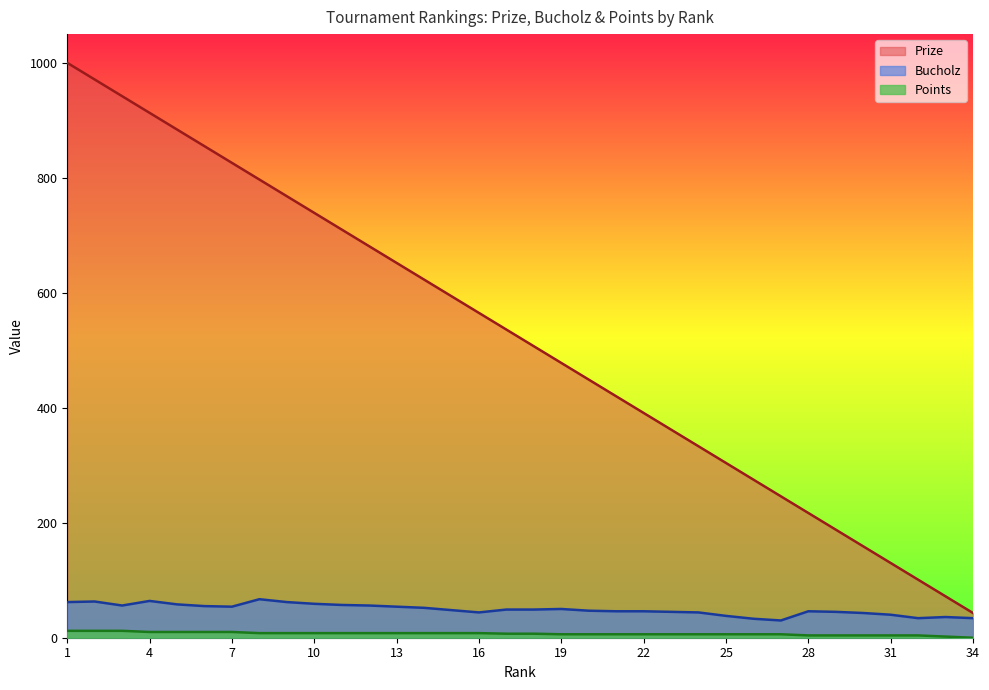

Which category has the lowest value in the Bucholz series?

27